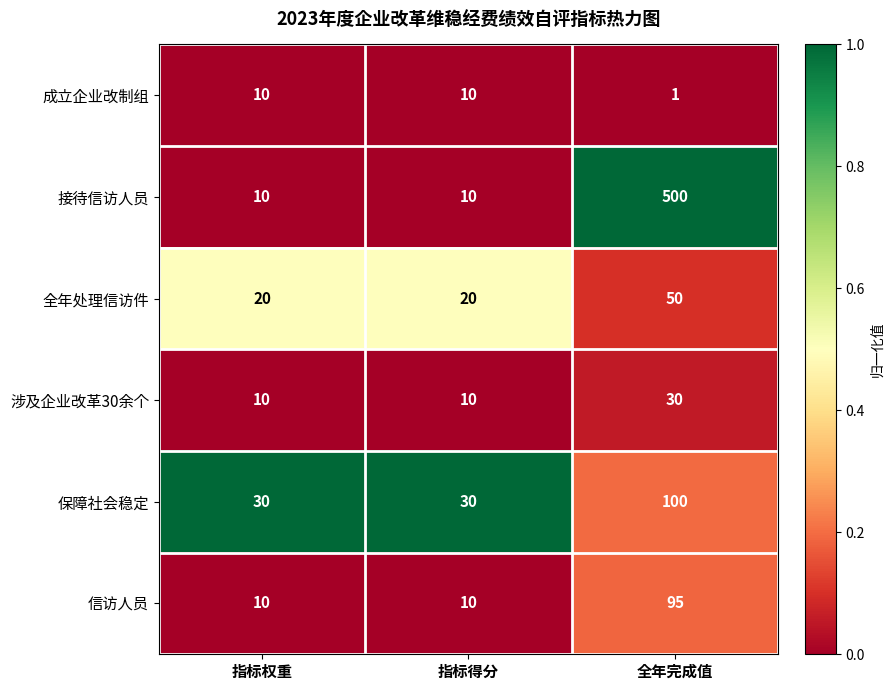

Which series changed the most between 指标权重 and 全年完成值?

接待信访人员